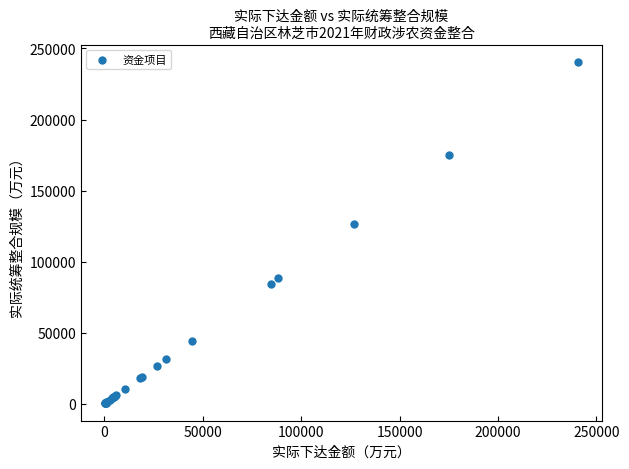

What Y value in the scatter plot is closest to 120466?

126603.2